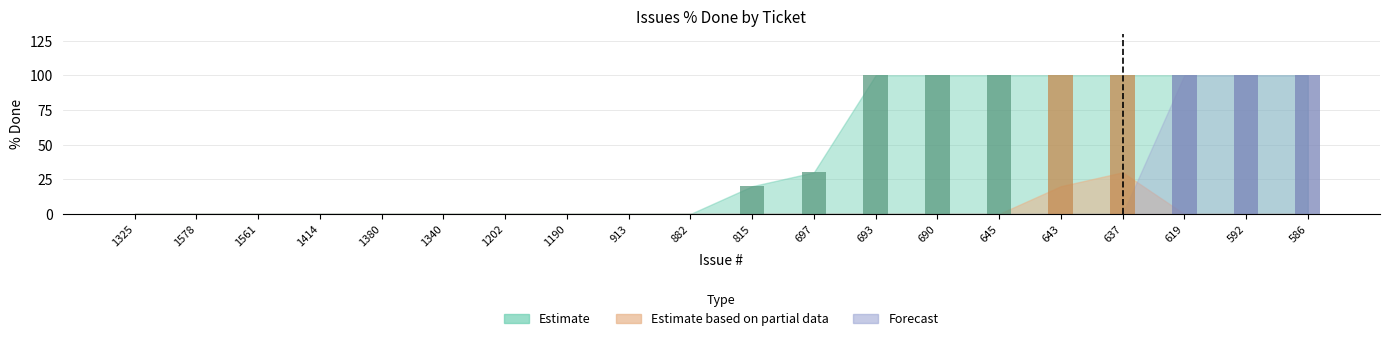

The chart shows a value of 34 at 1325. True or false?

False